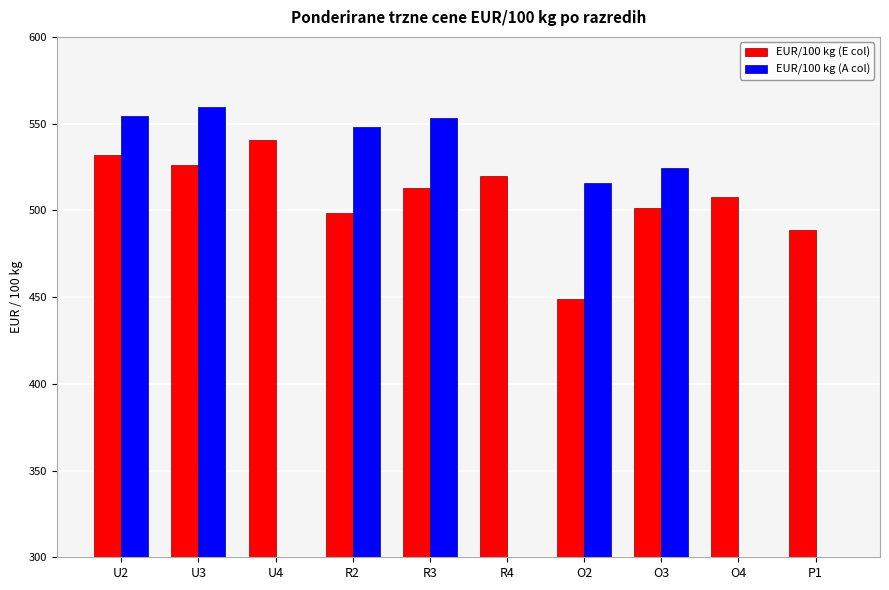

What is the total value across all series at U4?

540.6